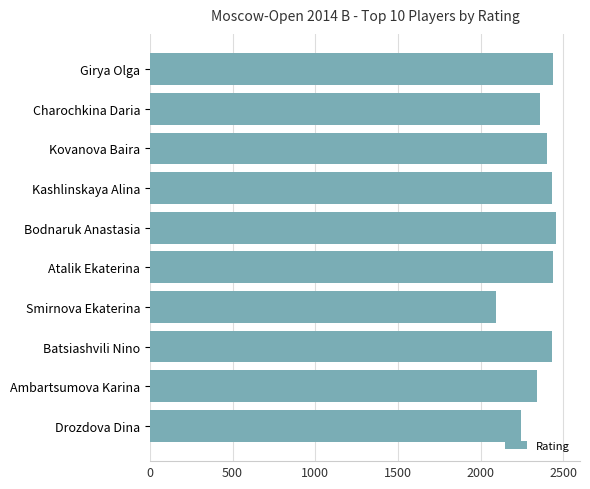

What is the label of the 5th bar from the bottom?

Atalik Ekaterina